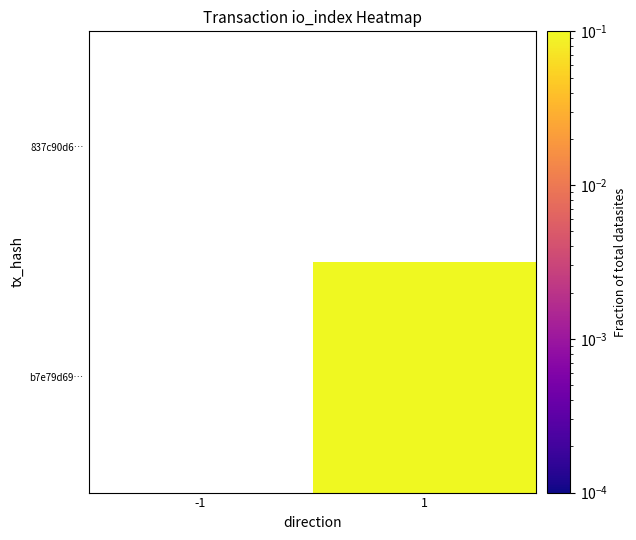

Rank the series by their maximum value, from lowest to highest.

837c90d6…, b7e79d69…